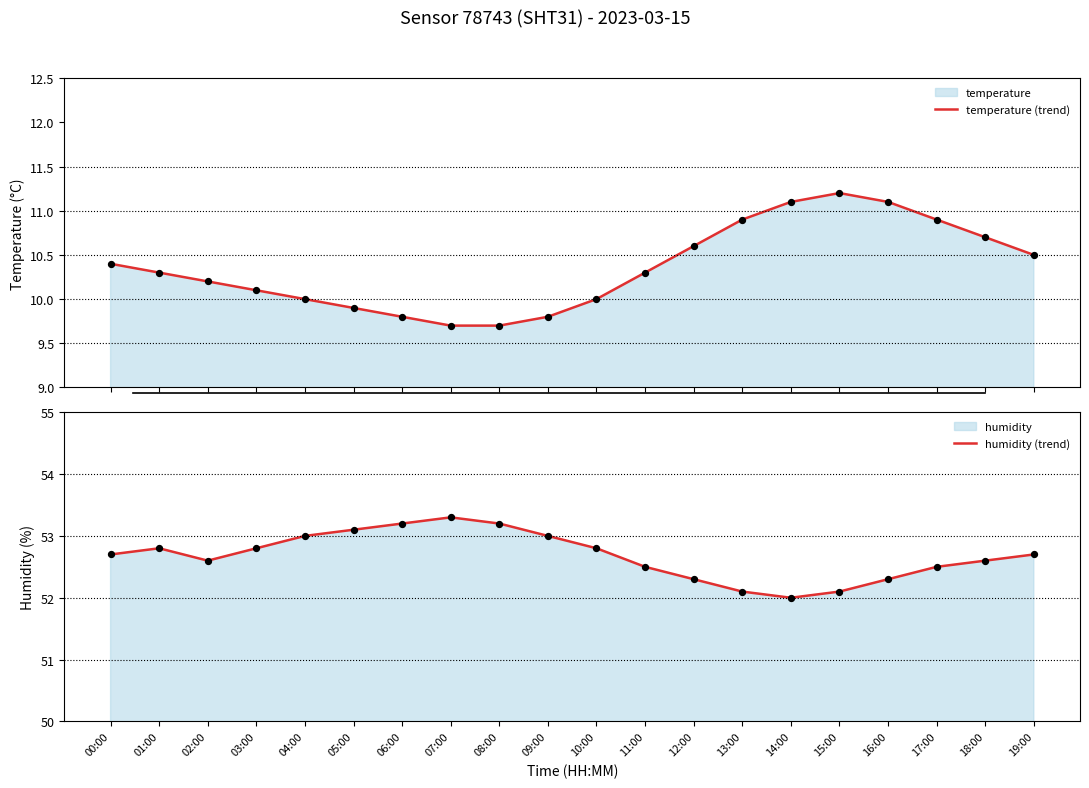

At which category is the sum across all series the highest?

16:00